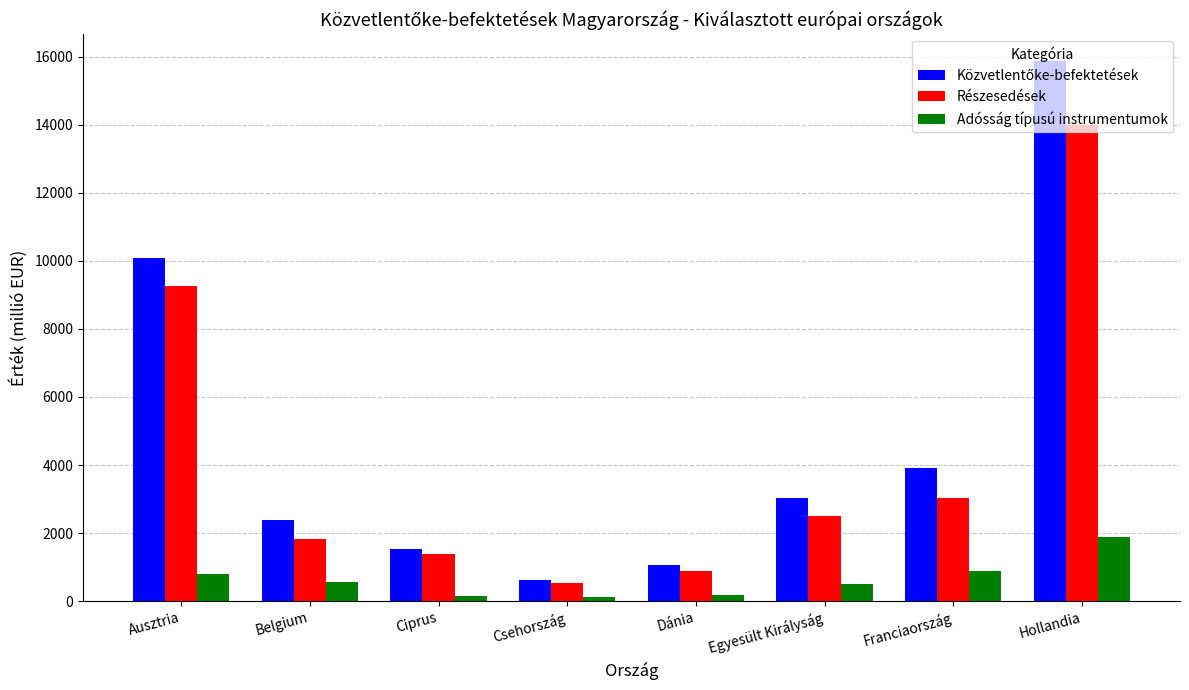

At which label does Adósság típusú instrumentumok reach its peak?

Hollandia